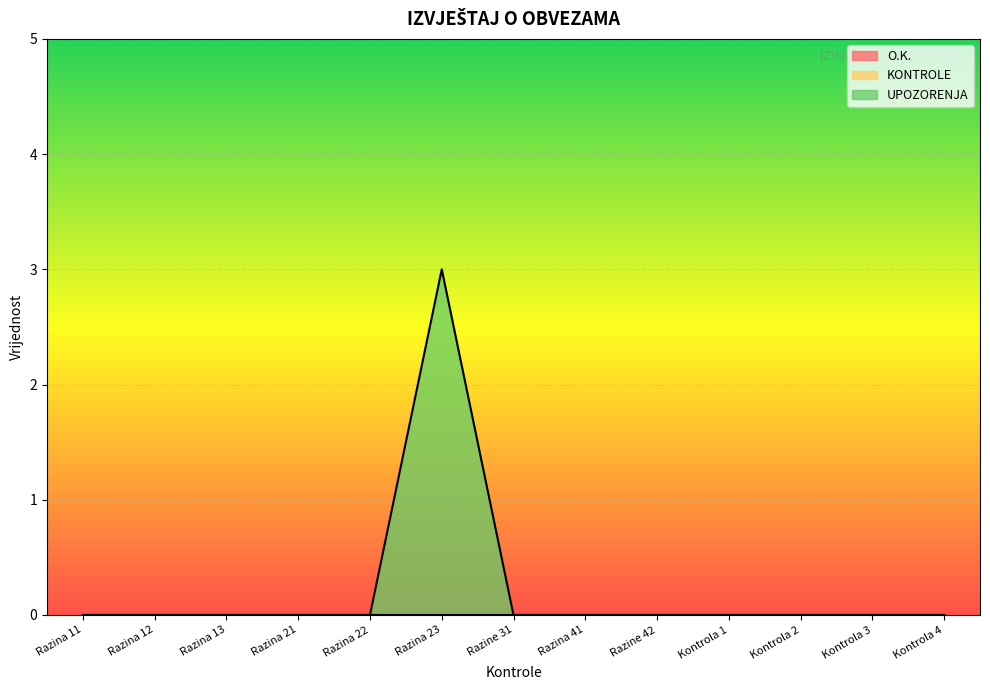

What position from the left is Razina 21?

4